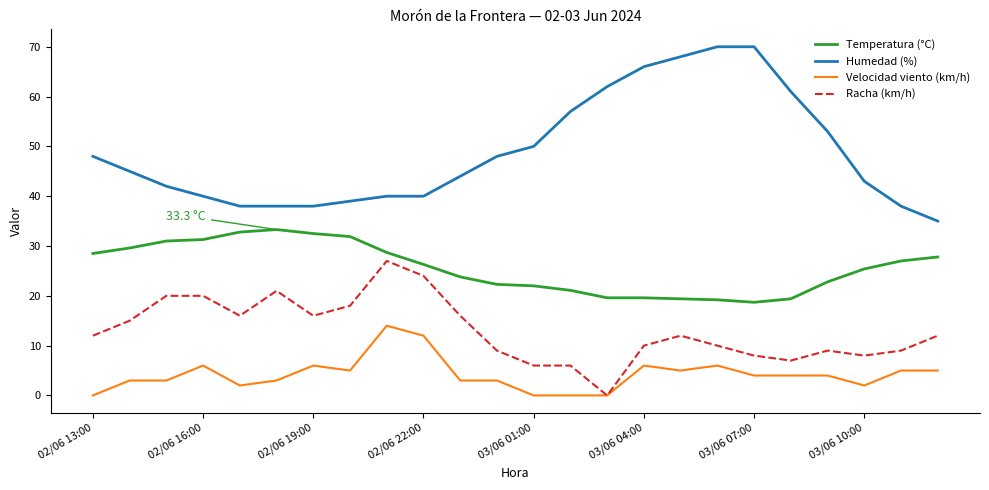

Which series has the largest range (max minus min)?

Humedad (%)